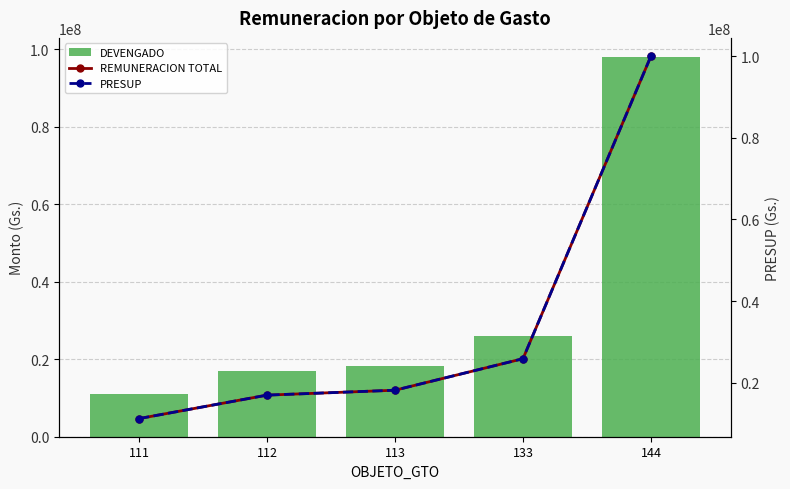

Rank the categories by PRESUP value from highest to lowest.

144, 133, 113, 112, 111